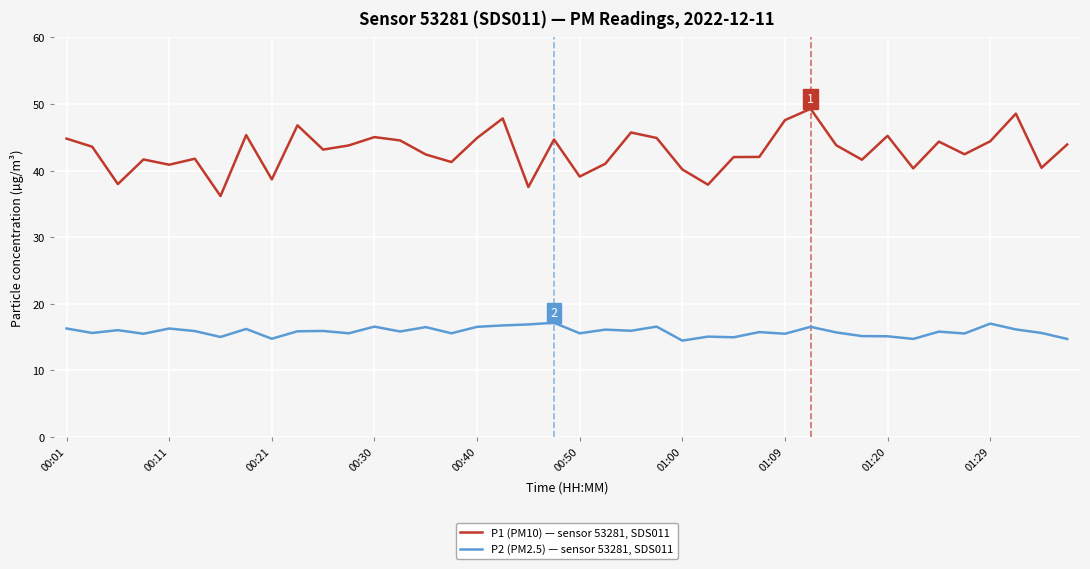

Which series has the largest total across all categories?

P1 (PM10) — sensor 53281, SDS011